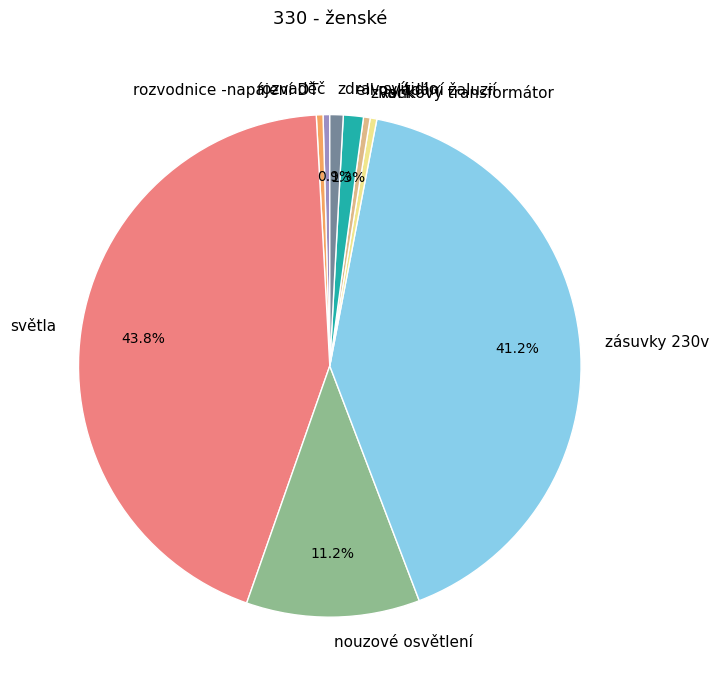

Which category has the biggest portion of the pie?

světla